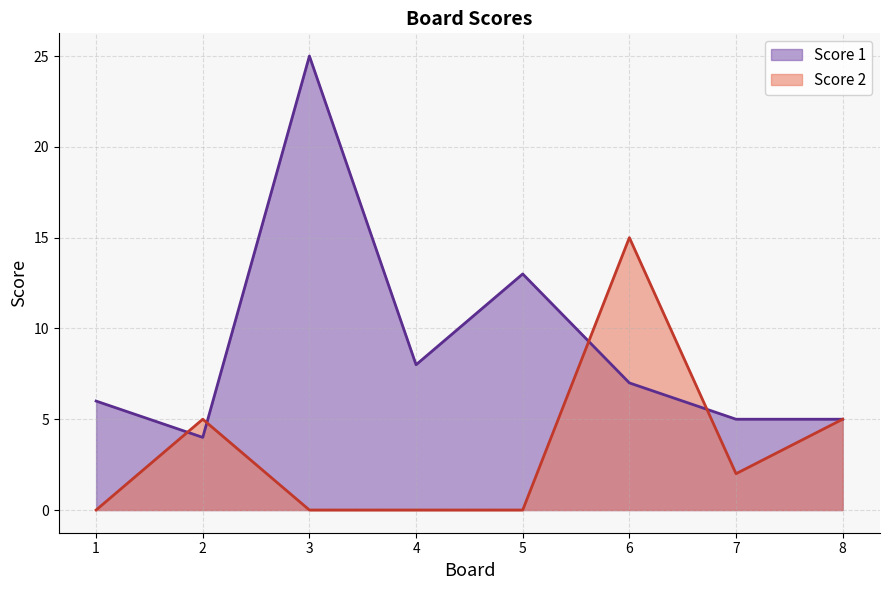

List the labels in order of Score 1 value, smallest first.

2, 7, 8, 1, 6, 4, 5, 3